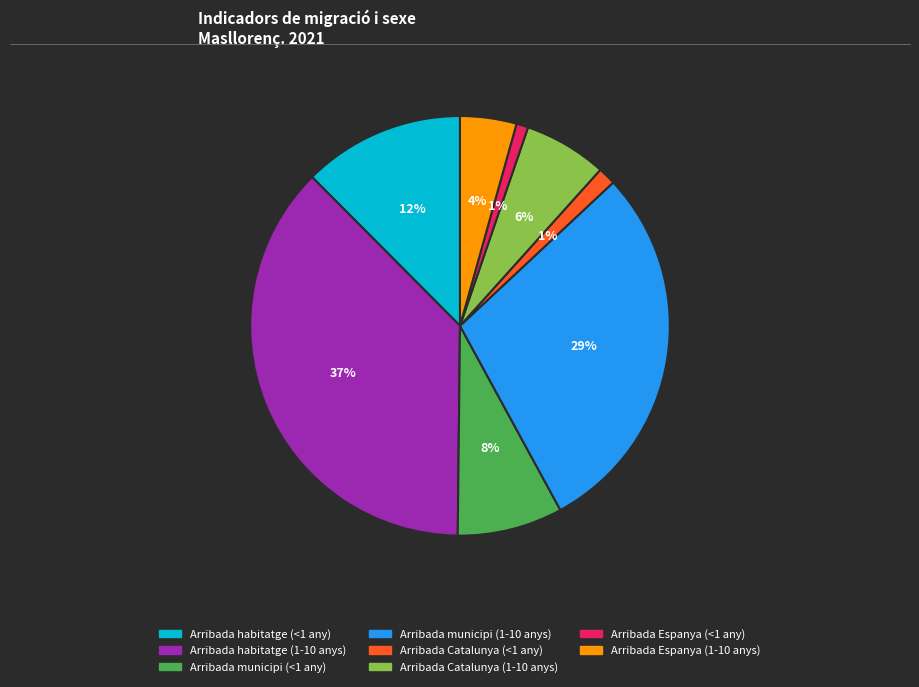

Which category has the biggest portion of the pie?

Arribada habitatge (1-10 anys)